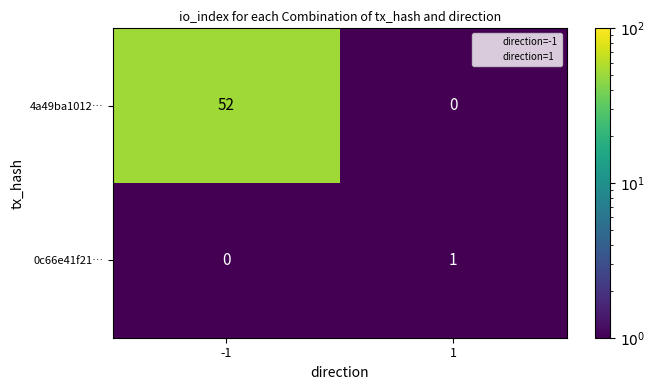

What is the greatest value displayed?

52